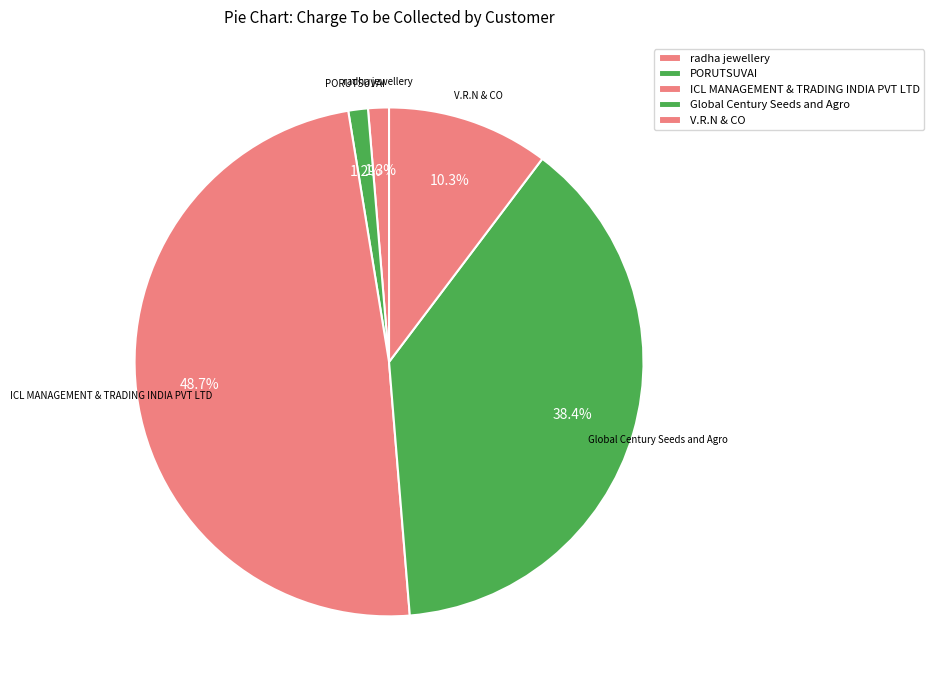

How many slices are in this pie chart?

5